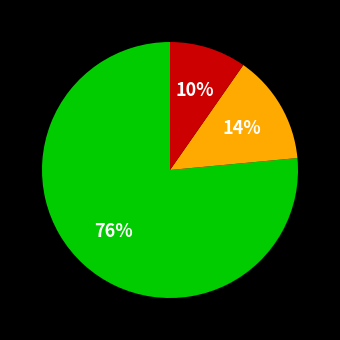

Is there any slice that represents more than half of the pie?

Yes